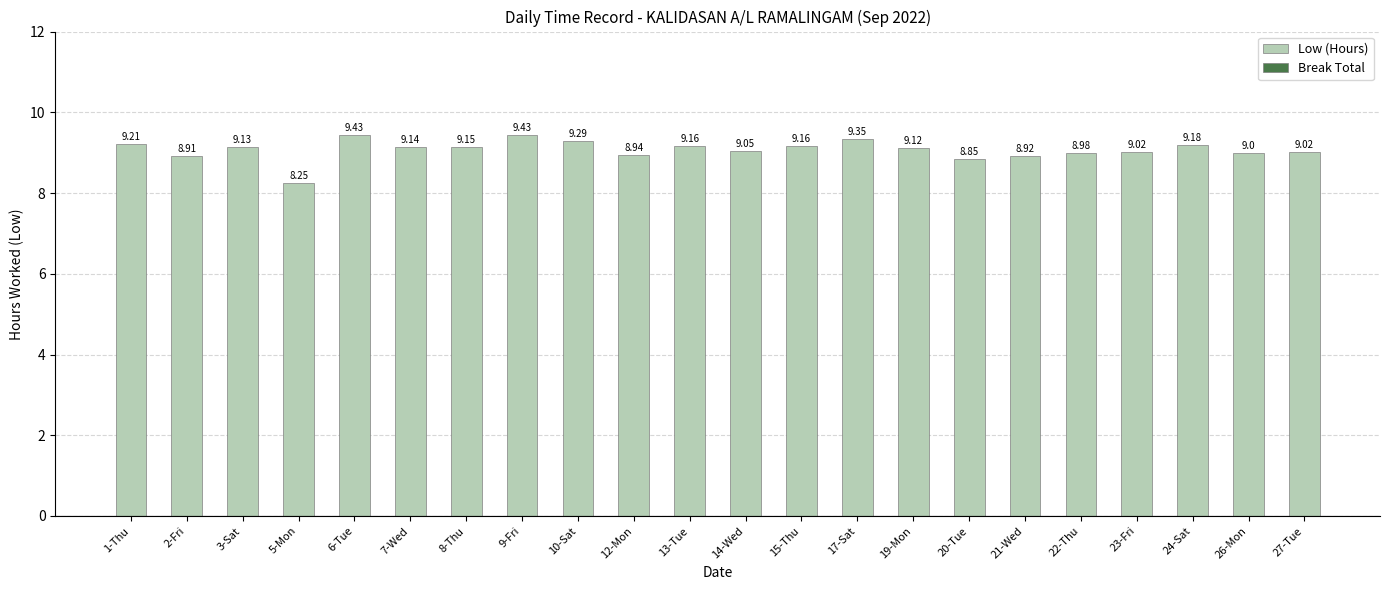

Between 3-Sat and 5-Mon, which is larger?

3-Sat